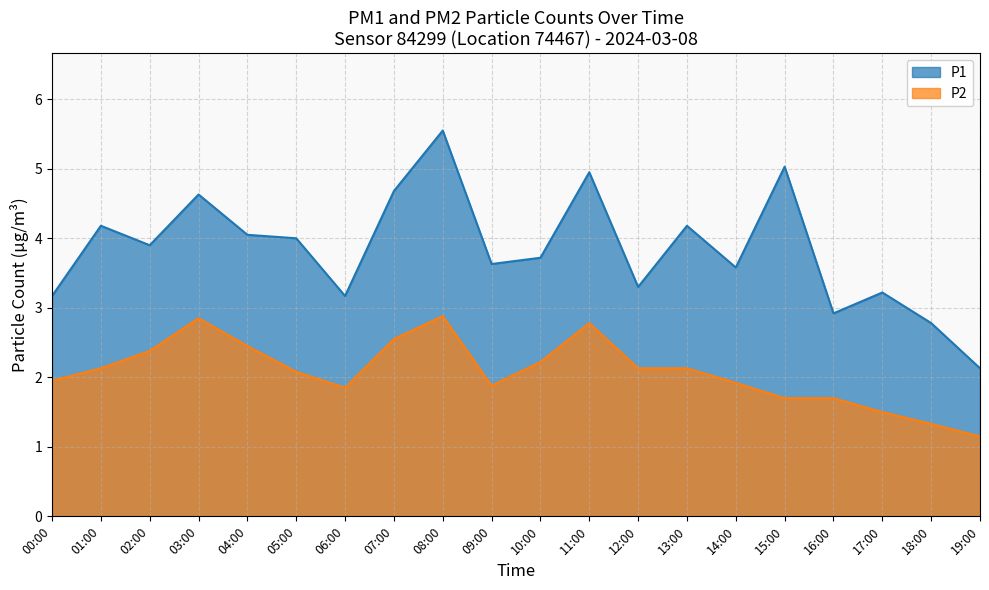

At which label does P1 reach its peak?

08:00